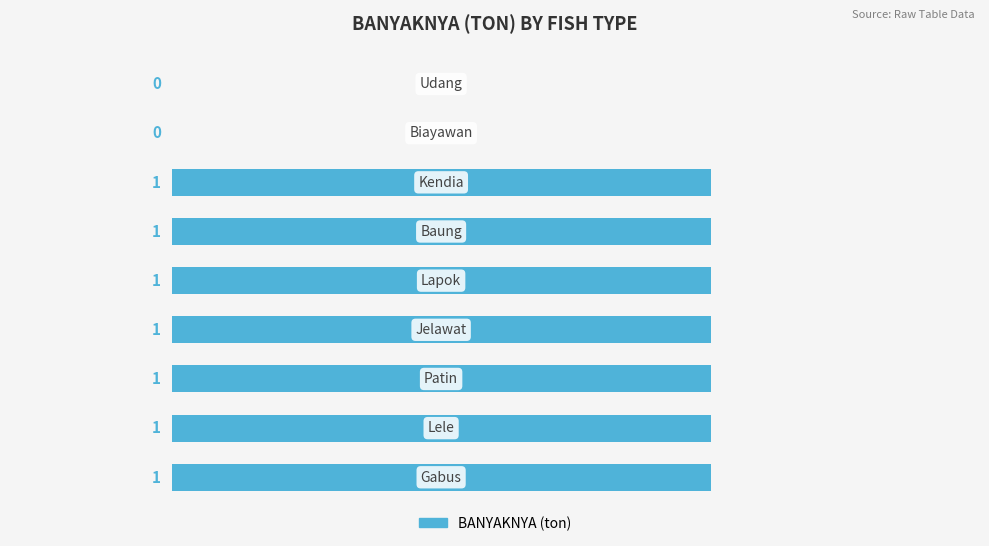

What is the maximum value shown in the chart?

1